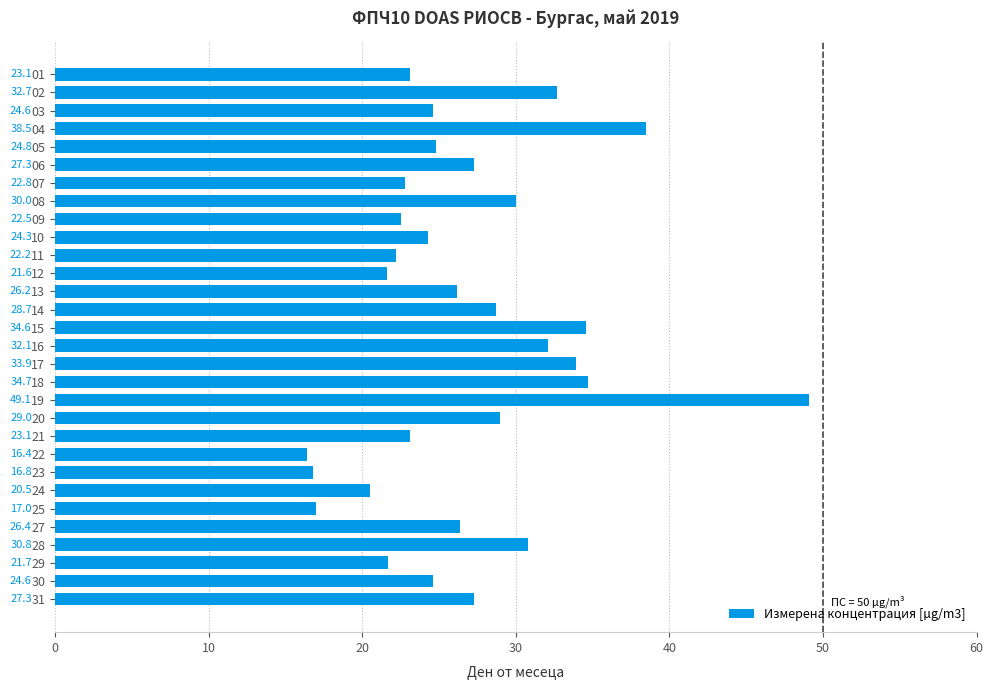

What is the maximum value shown in the chart?

49.1